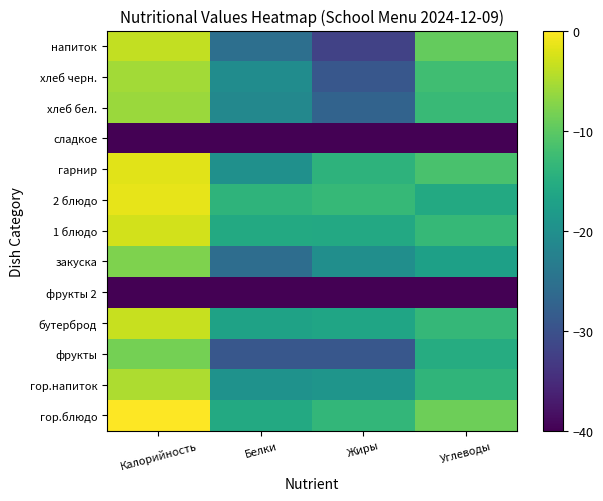

Reading right to left, what are all the values shown in this chart?

гор.блюдо: Углеводы=-8.9	Жиры=-13.5	Белки=-15.8	Калорийность=0.0
гор.напиток: Углеводы=-13.8	Жиры=-19.2	Белки=-19.5	Калорийность=-5.0
фрукты: Углеводы=-15.2	Жиры=-29.1	Белки=-29.1	Калорийность=-8.4
бутерброд: Углеводы=-13.4	Жиры=-16.5	Белки=-16.9	Калорийность=-3.3
фрукты 2: Углеводы=-40.0	Жиры=-40.0	Белки=-40.0	Калорийность=-40.0
закуска: Углеводы=-17.3	Жиры=-20.3	Белки=-25.7	Калорийность=-7.7
1 блюдо: Углеводы=-13.2	Жиры=-15.9	Белки=-15.8	Калорийность=-2.7
2 блюдо: Углеводы=-15.8	Жиры=-13.2	Белки=-14.1	Калорийность=-1.6
гарнир: Углеводы=-11.5	Жиры=-14.1	Белки=-20.0	Калорийность=-1.8
сладкое: Углеводы=-40.0	Жиры=-40.0	Белки=-40.0	Калорийность=-40.0
хлеб бел.: Углеводы=-12.9	Жиры=-27.3	Белки=-21.3	Калорийность=-6.0
хлеб черн.: Углеводы=-12.3	Жиры=-29.1	Белки=-20.5	Калорийность=-5.5
напиток: Углеводы=-9.5	Жиры=-32.1	Белки=-25.5	Калорийность=-3.6